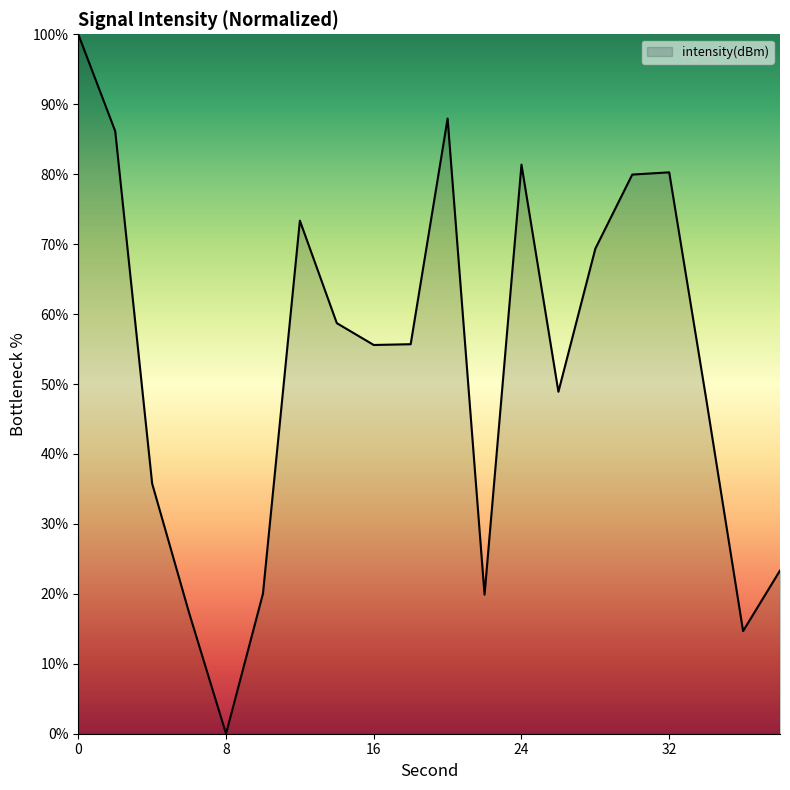

What is the difference between the maximum and minimum values?

100.0